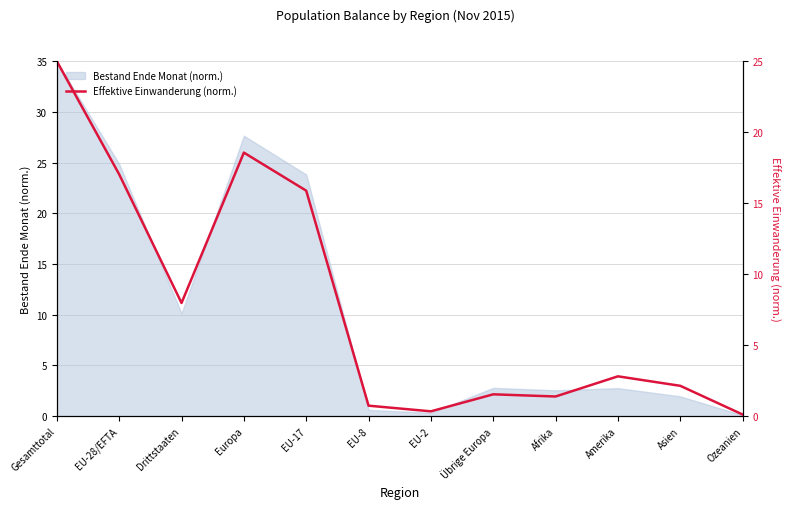

True or false: Bestand Ende Monat (norm.) has a value of 10.2 at Gesamttotal.

False